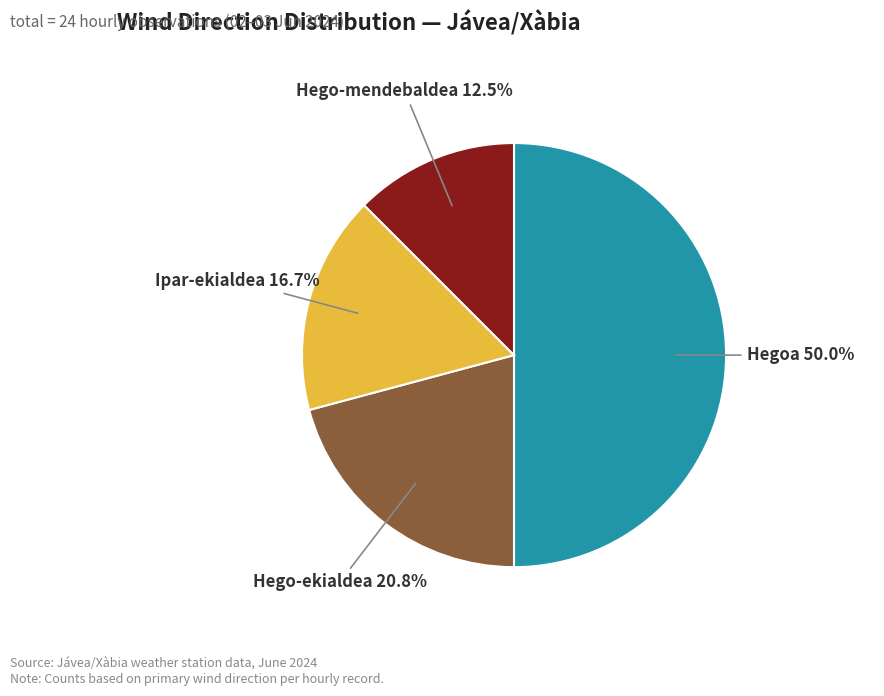

What is the total percentage of Ipar-ekialdea and Hego-mendebaldea?

29.2%